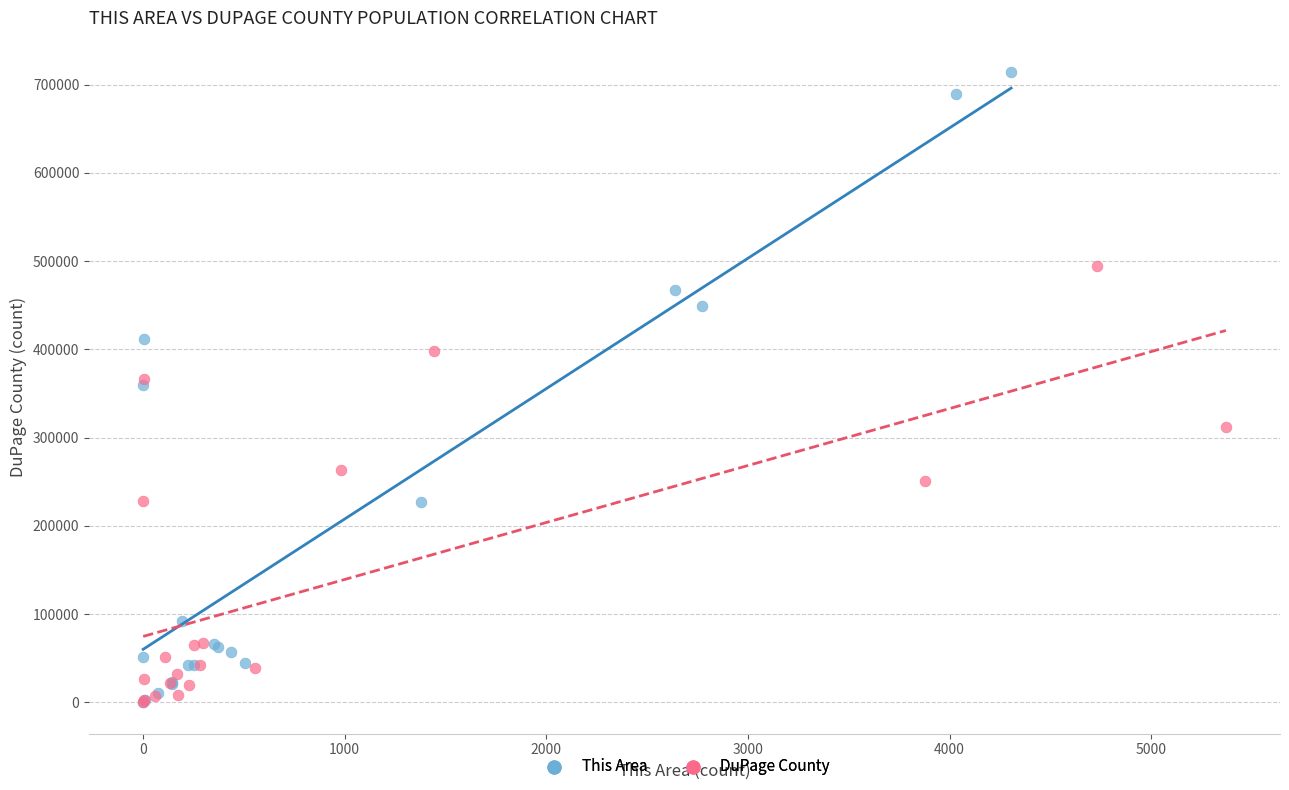

Which series has the largest Y range (max minus min)?

This Area